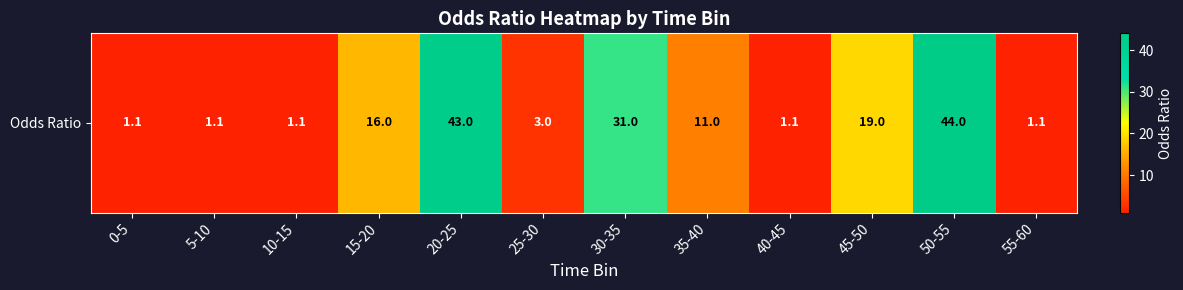

List the labels in order of value, smallest first.

0-5, 5-10, 10-15, 40-45, 55-60, 25-30, 35-40, 15-20, 45-50, 30-35, 20-25, 50-55